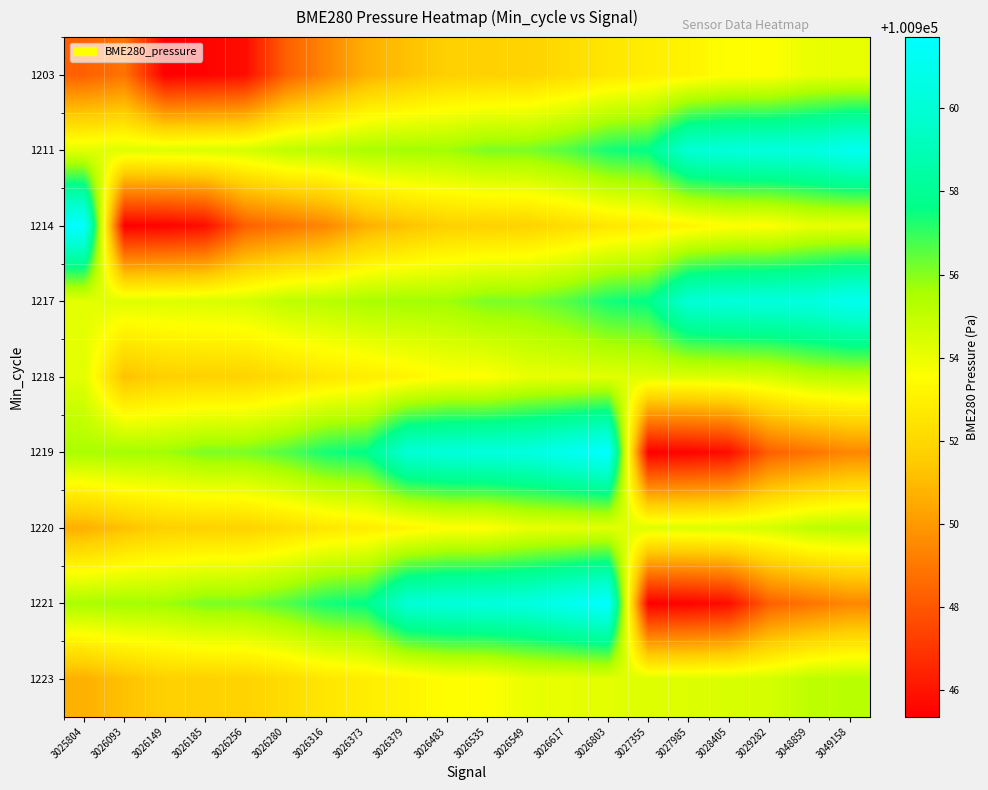

What is the total value across all series at 3029282?

908588.0